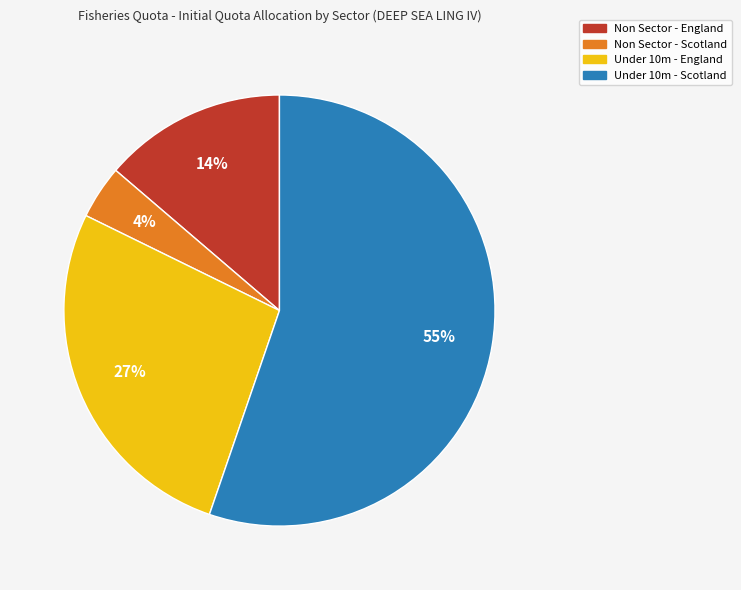

To the nearest percent, what is the difference between the Non Sector - Scotland and Non Sector - England slice percentages?

10%